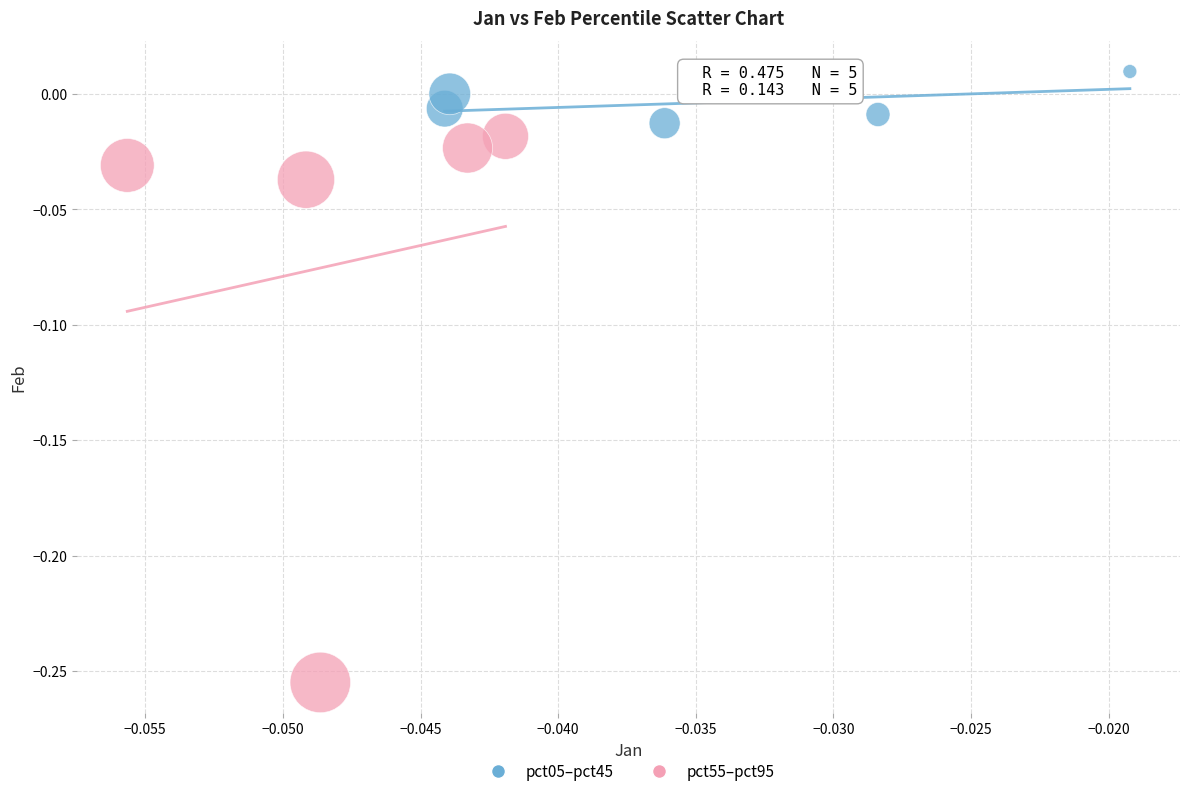

Which series reaches the maximum Y coordinate?

pct05–pct45